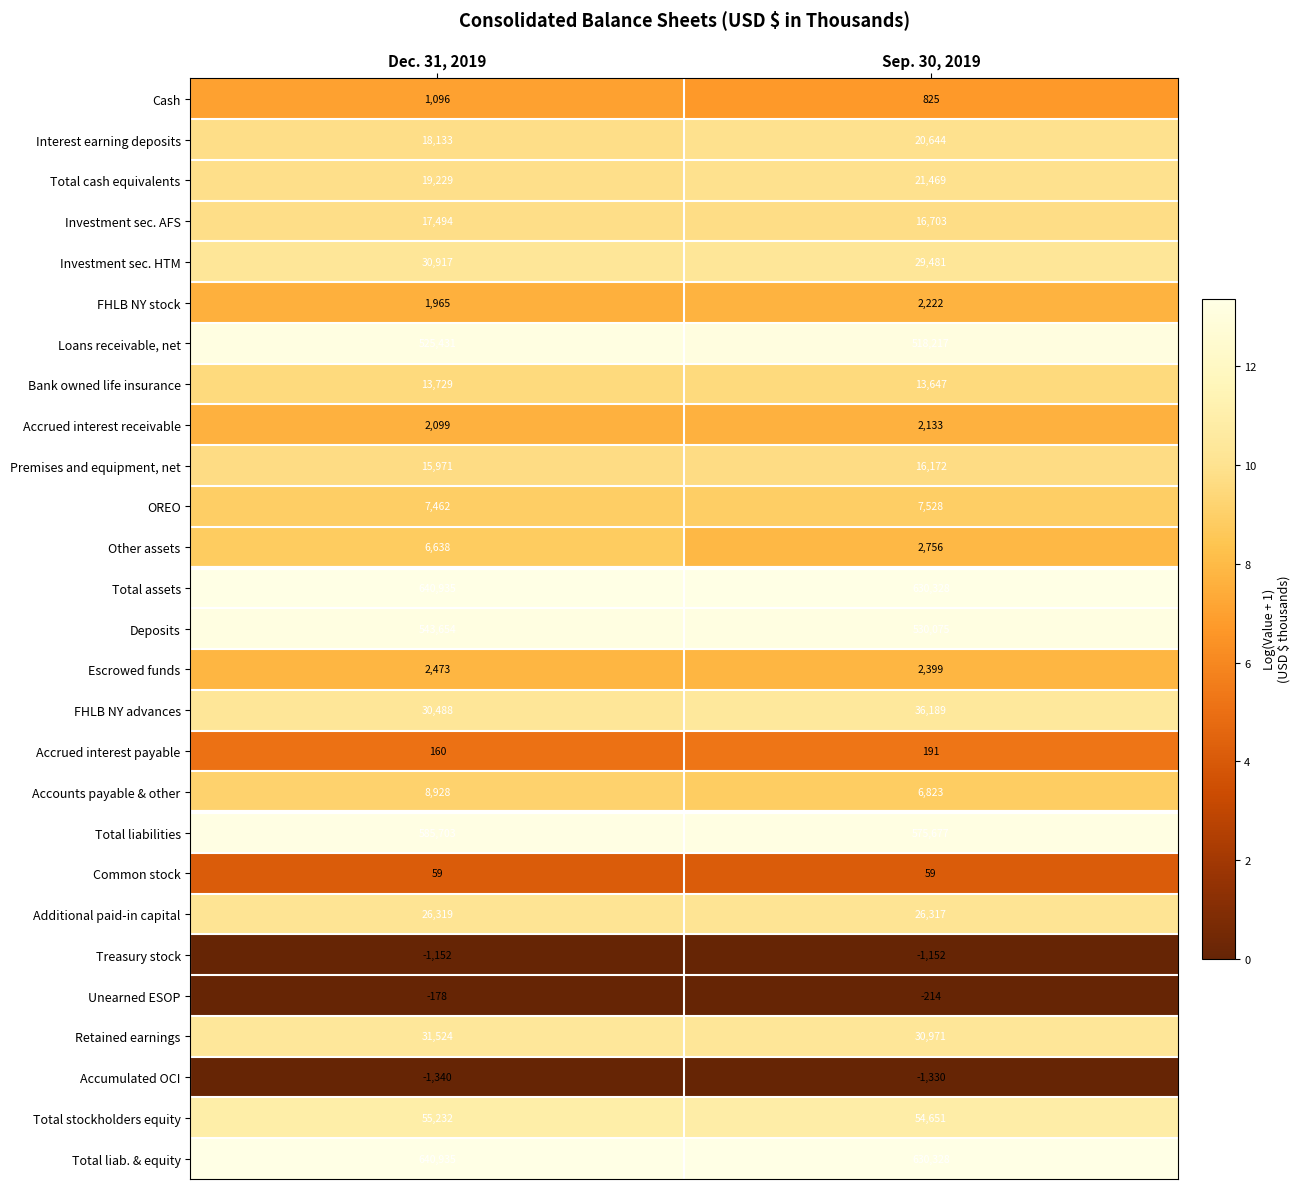

Rank the categories by Accumulated OCI value from highest to lowest.

Sep. 30, 2019, Dec. 31, 2019